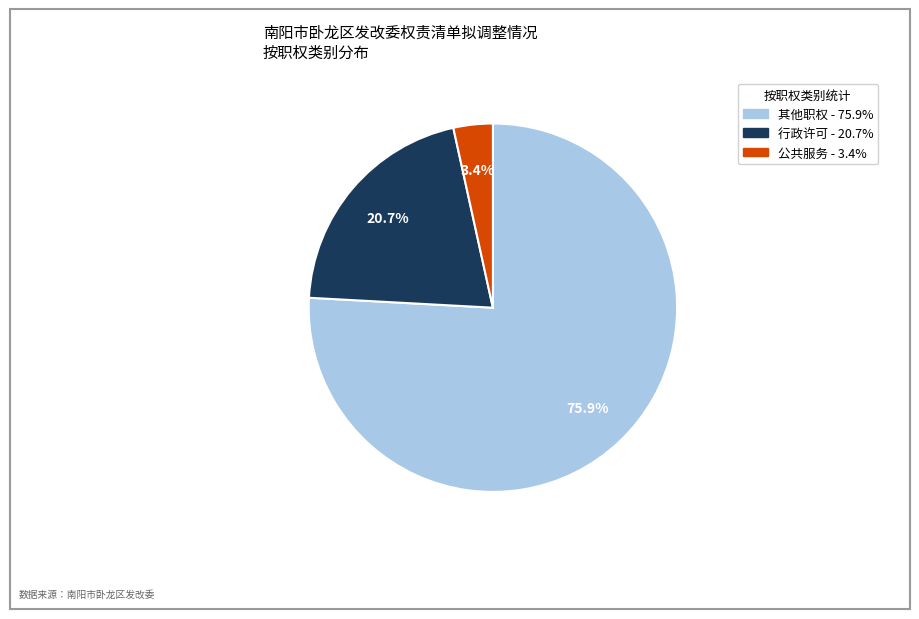

Is there a majority slice in this chart?

Yes